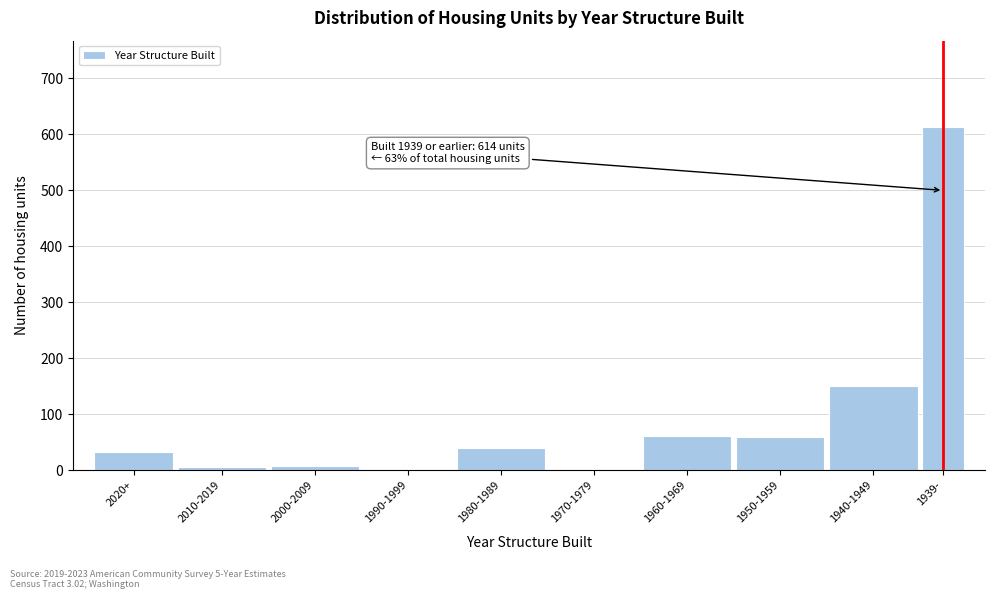

Where is the data nearest to the value 307?

1940-1949